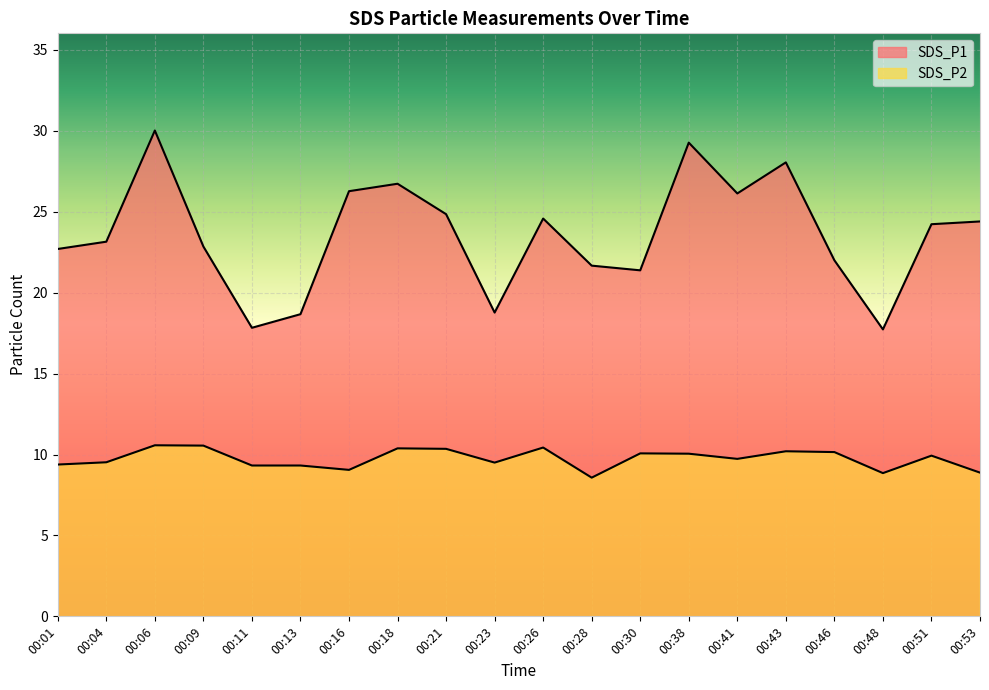

What is the value of the SDS_P1 point at the 7th from the left?

26.3